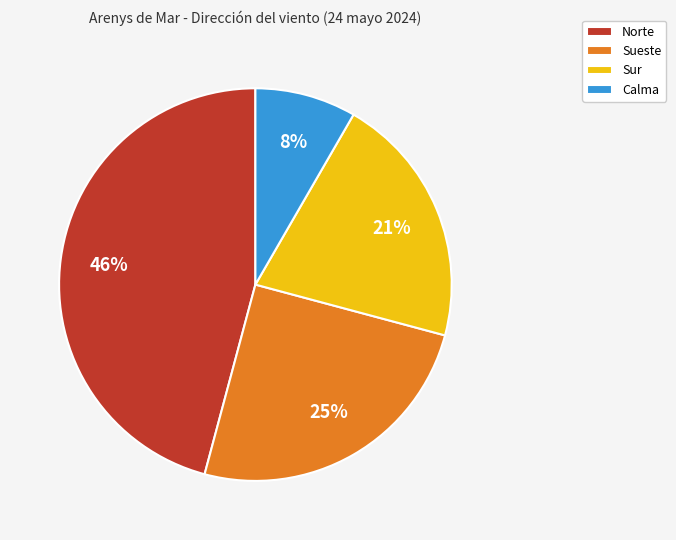

Which slice is the largest?

Norte